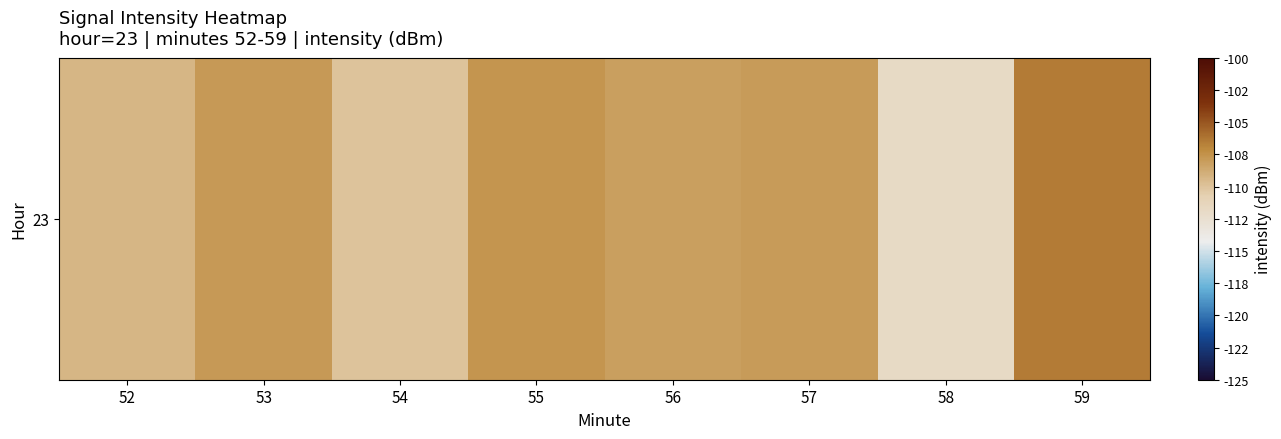

How many values exceed -107?

1